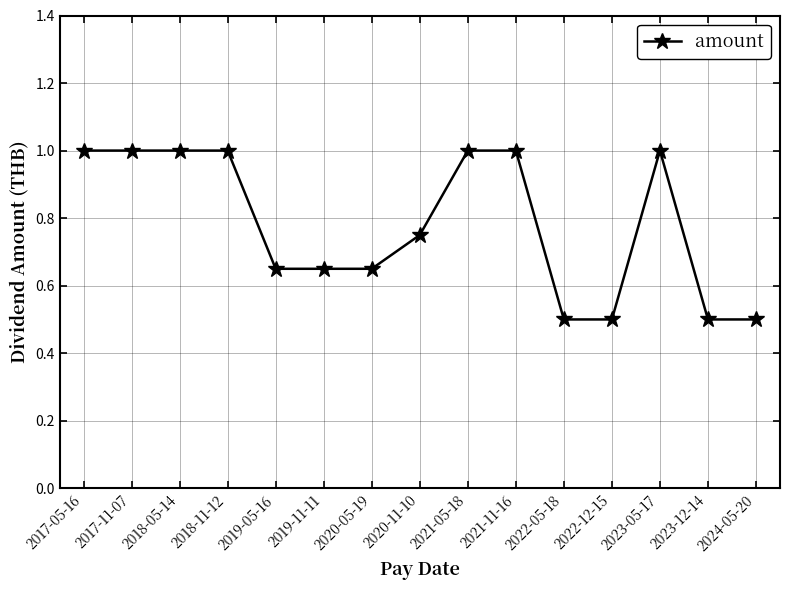

The value at 2023-12-14 is 0.5. True or false?

True